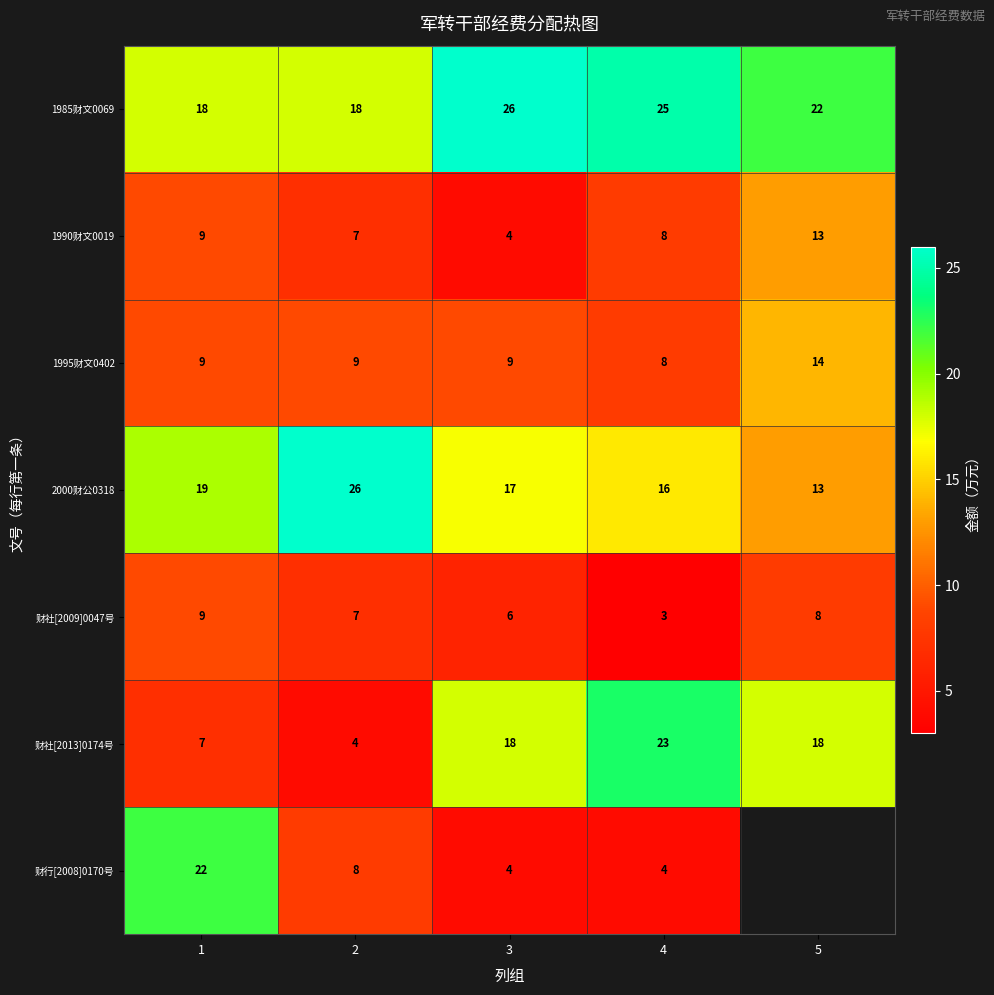

The value of 2000财公0318 at 1 is 19. True or false?

True